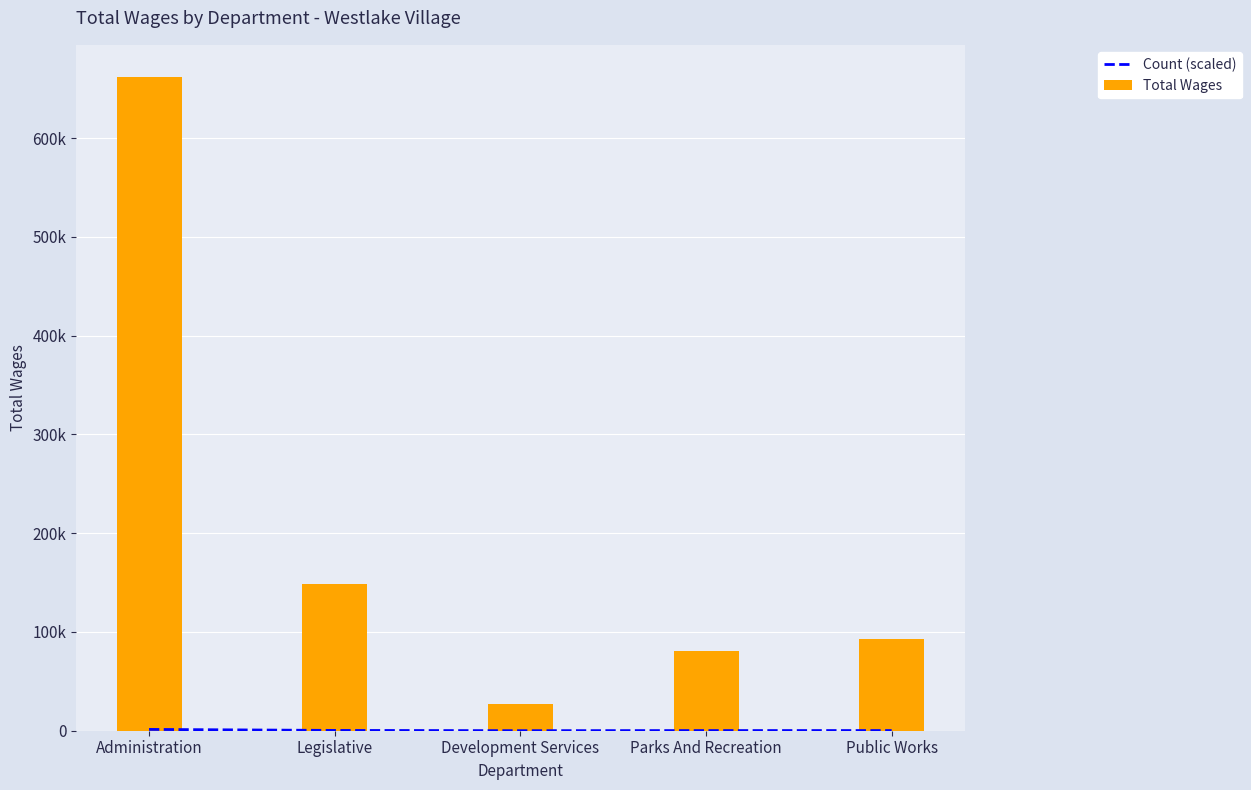

Reading left to right, list all the values displayed in this chart.

Count (scaled): Administration=1322.8	Legislative=298.1	Development Services=53.6	Parks And Recreation=162.2	Public Works=185.3
Total Wages: Administration=661403.0	Legislative=149056.0	Development Services=26807.0	Parks And Recreation=81120.0	Public Works=92638.0